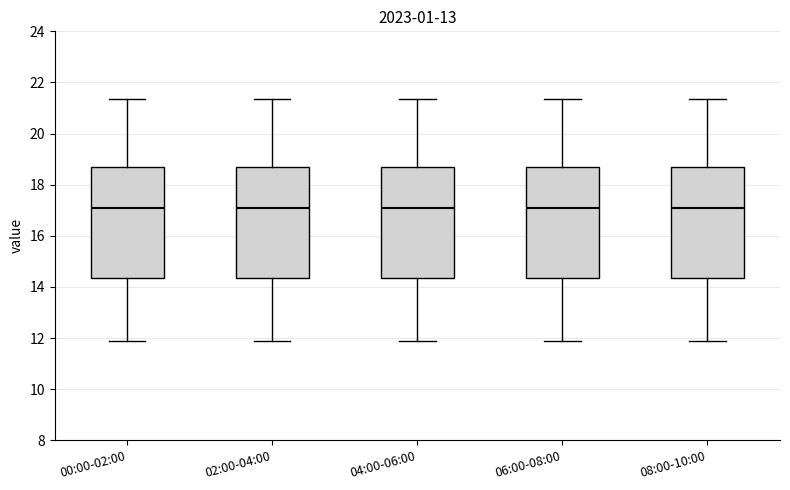

Reading left to right, read every box against the y-axis: the position of its median line, the range the box covers, and the ends of its whiskers. The values are not printed on the chart, so give them approximately, as read against the axis.

00:00-02:00: median 17.0, box 14.4 to 18.8, whiskers 12.0 to 21.4
02:00-04:00: median 17.0, box 14.4 to 18.8, whiskers 12.0 to 21.4
04:00-06:00: median 17.0, box 14.4 to 18.8, whiskers 12.0 to 21.4
06:00-08:00: median 17.0, box 14.4 to 18.8, whiskers 12.0 to 21.4
08:00-10:00: median 17.0, box 14.4 to 18.8, whiskers 12.0 to 21.4